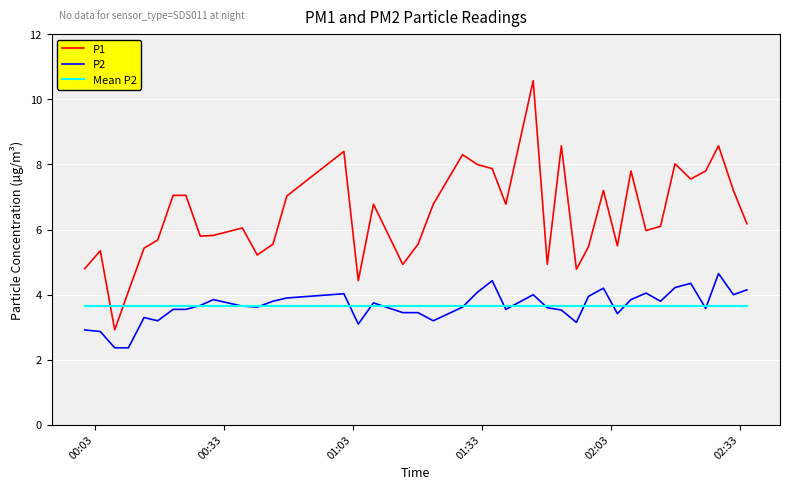

Which series has the widest spread of values?

P1